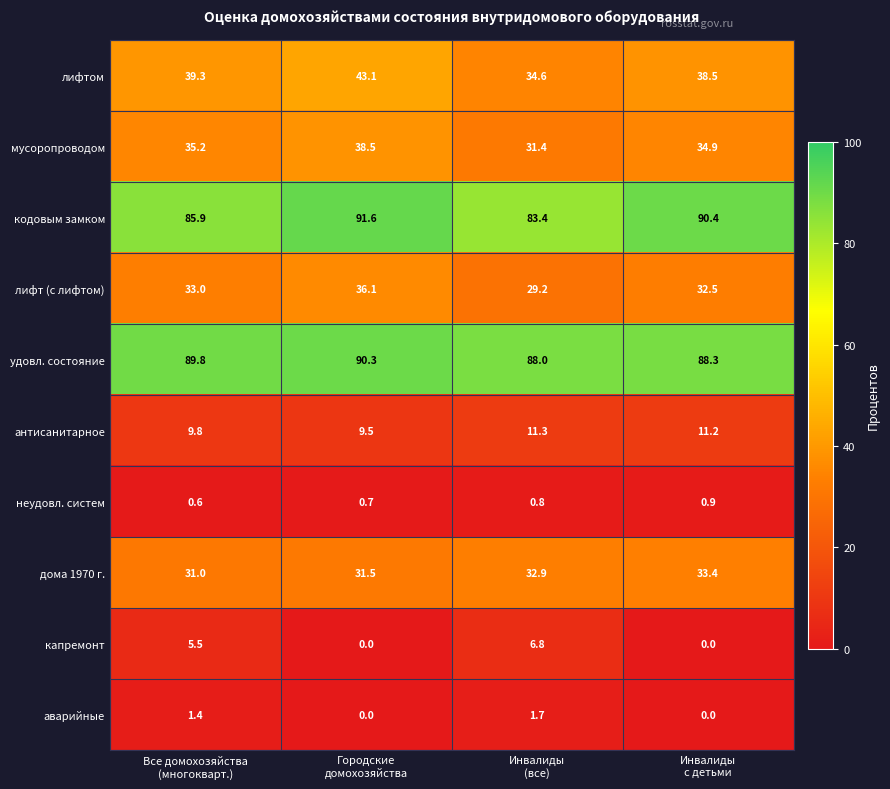

What is the difference between the maximum and second lowest values in the лифт (с лифтом) series?

3.6